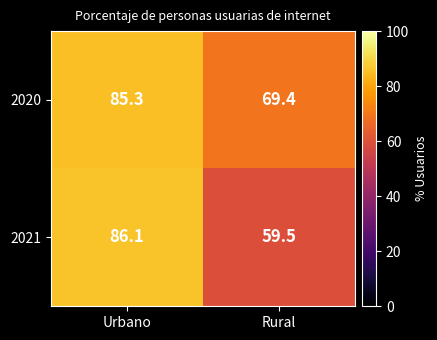

How many data points does each series have?

2